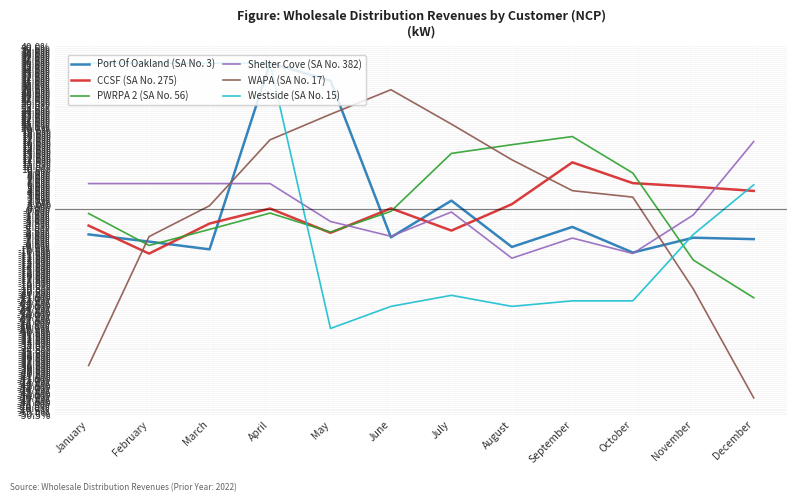

True or false: CCSF (SA No. 275) has more than 0 points higher than both neighbors.

True